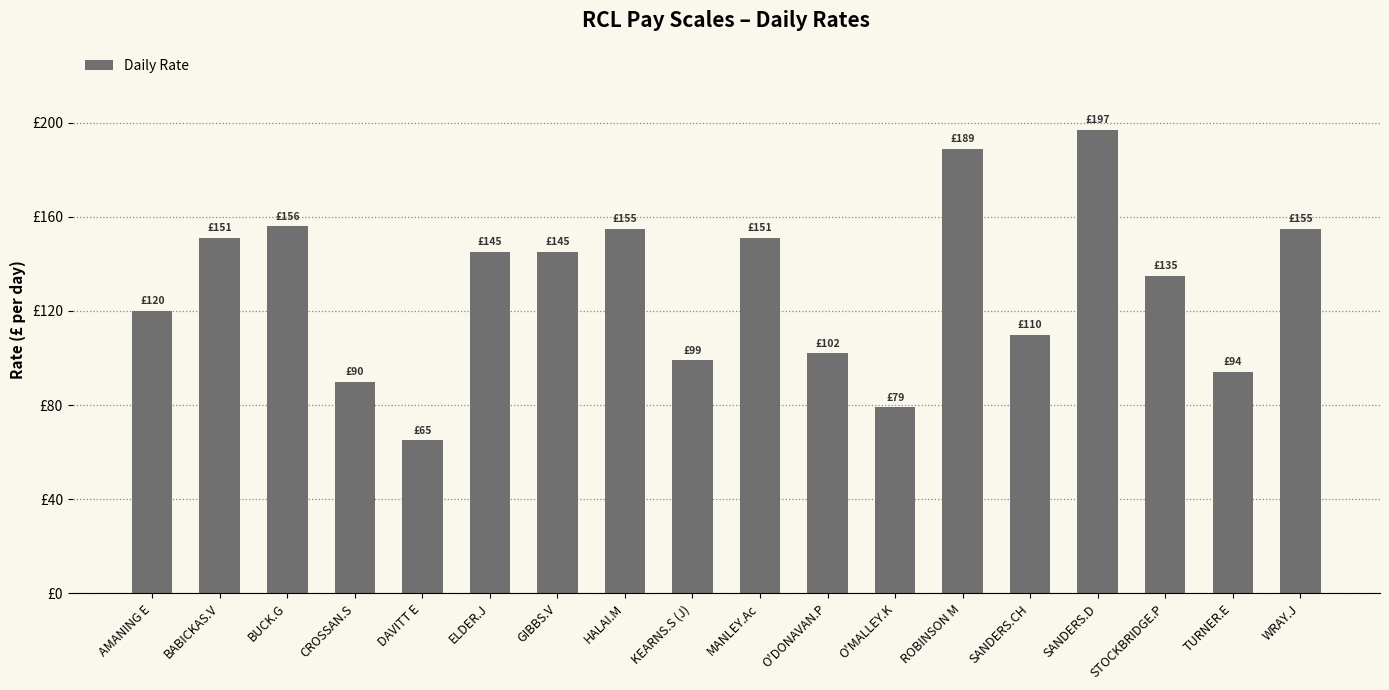

What is the change in value from ELDER.J to SANDERS.CH?

-35